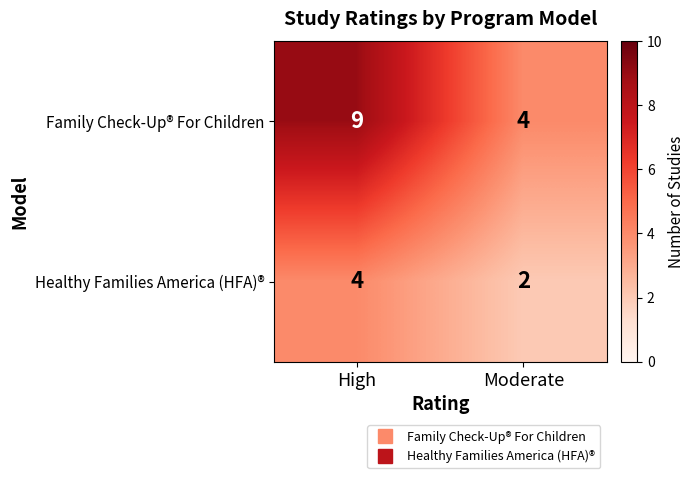

The Healthy Families America (HFA)® series shows 4 at High. True or false?

True